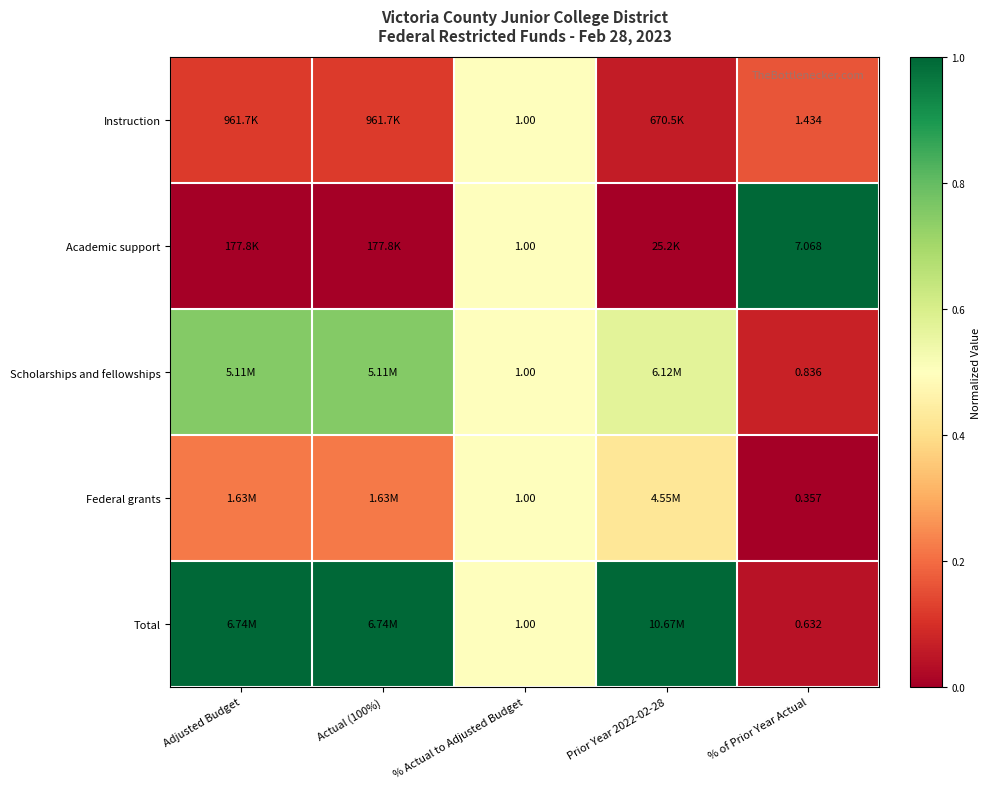

At how many categories does at least one series exceed 0?

5